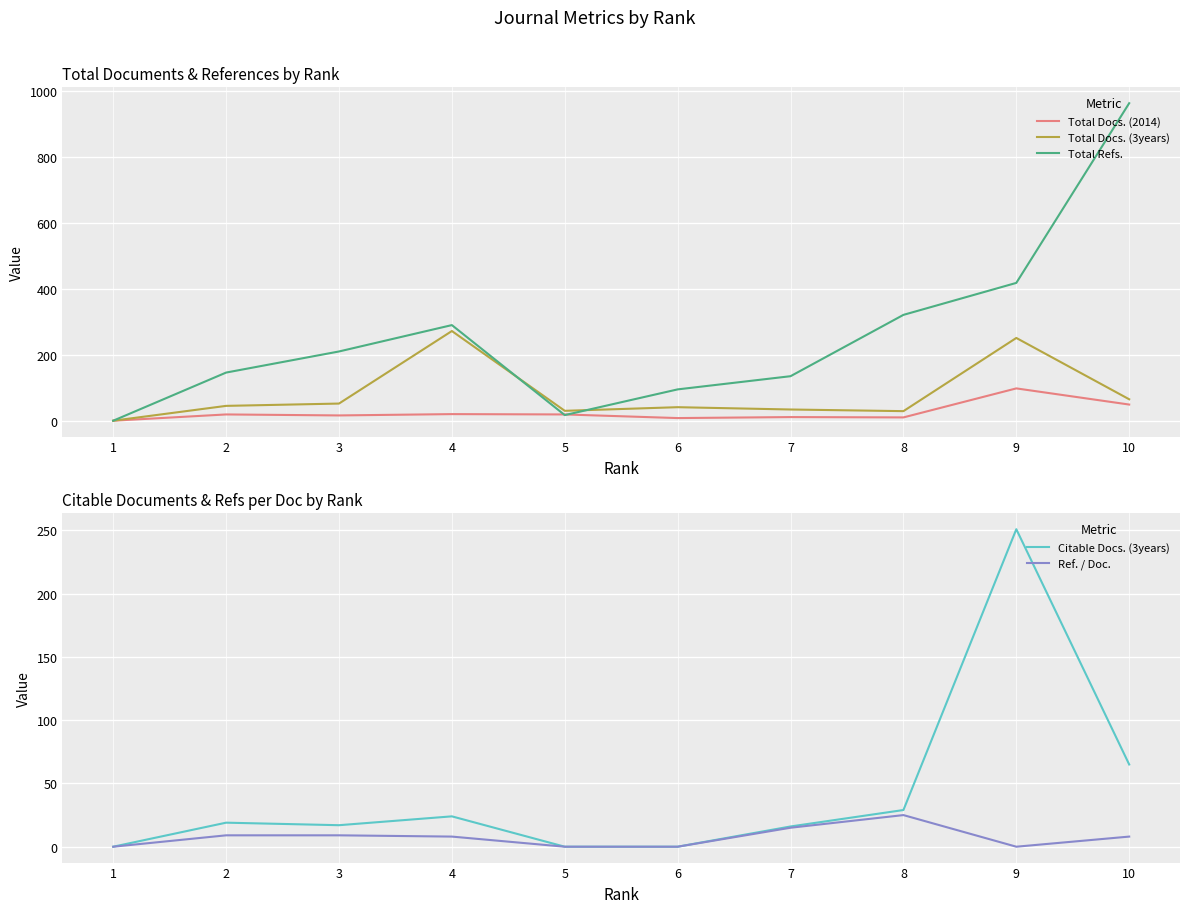

The Ref. / Doc. series shows 15 at 7. True or false?

True